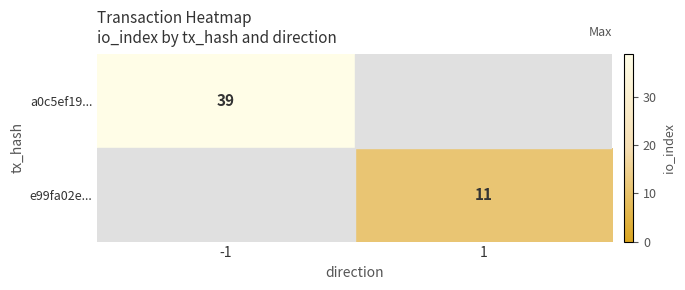

The a0c5ef19... series shows 16 at -1. True or false?

False